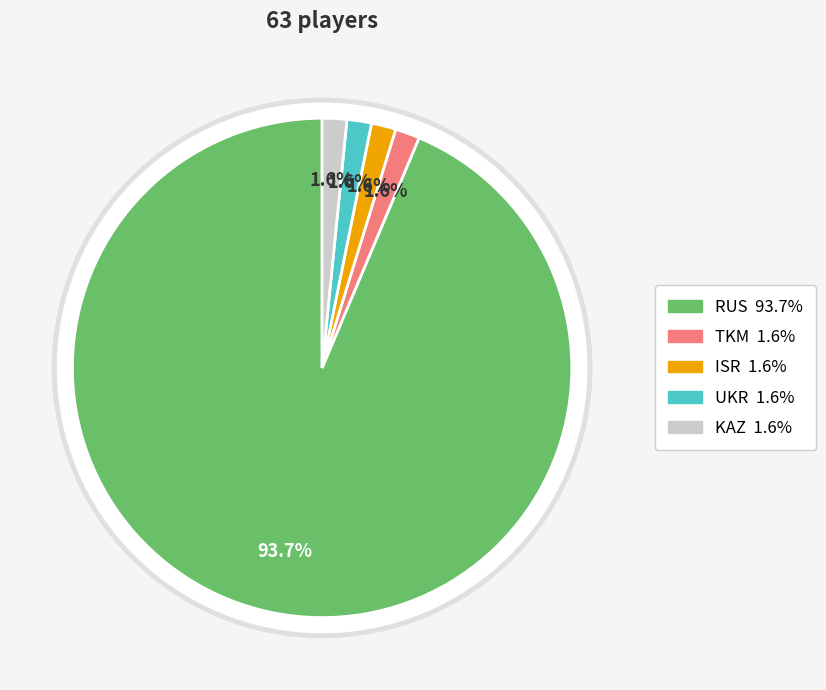

How many segments does this pie chart have?

5